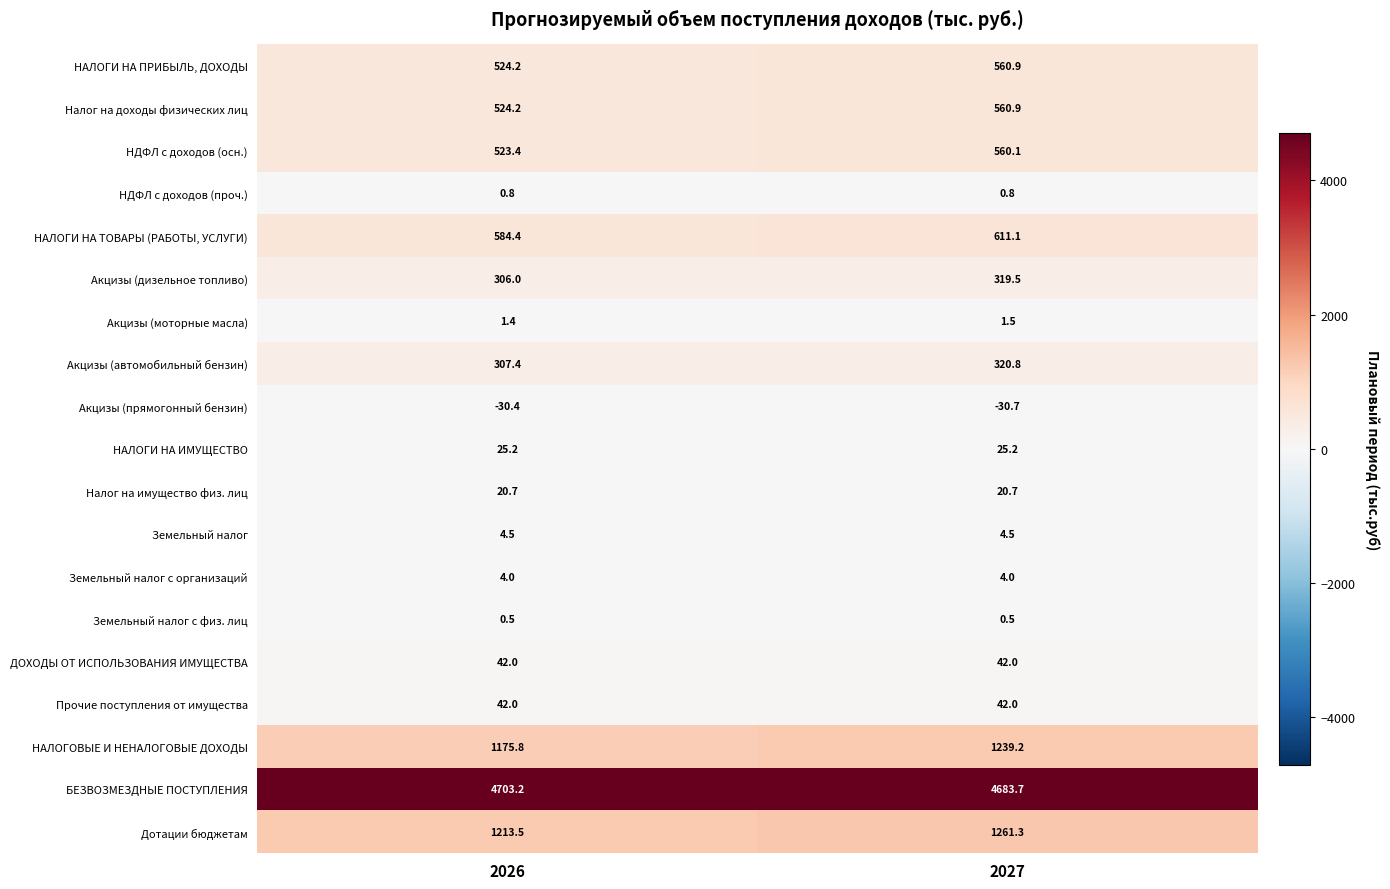

What is the total value across all series at 2027?

10228.0